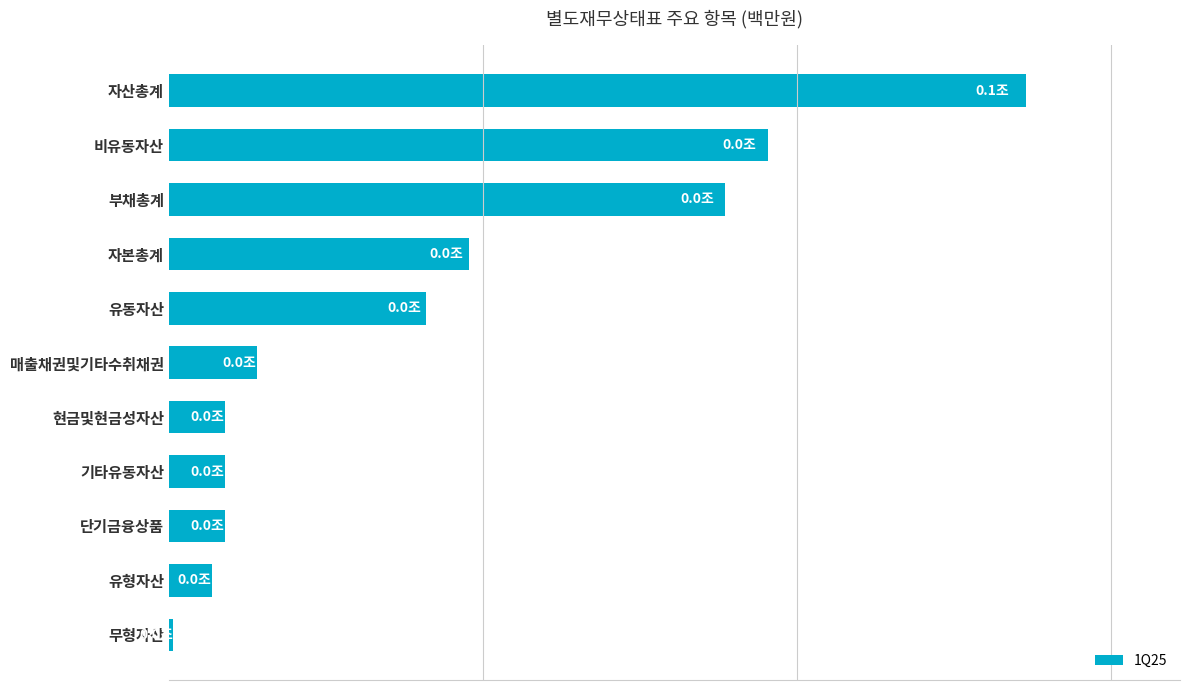

Are the bars horizontal?

Yes